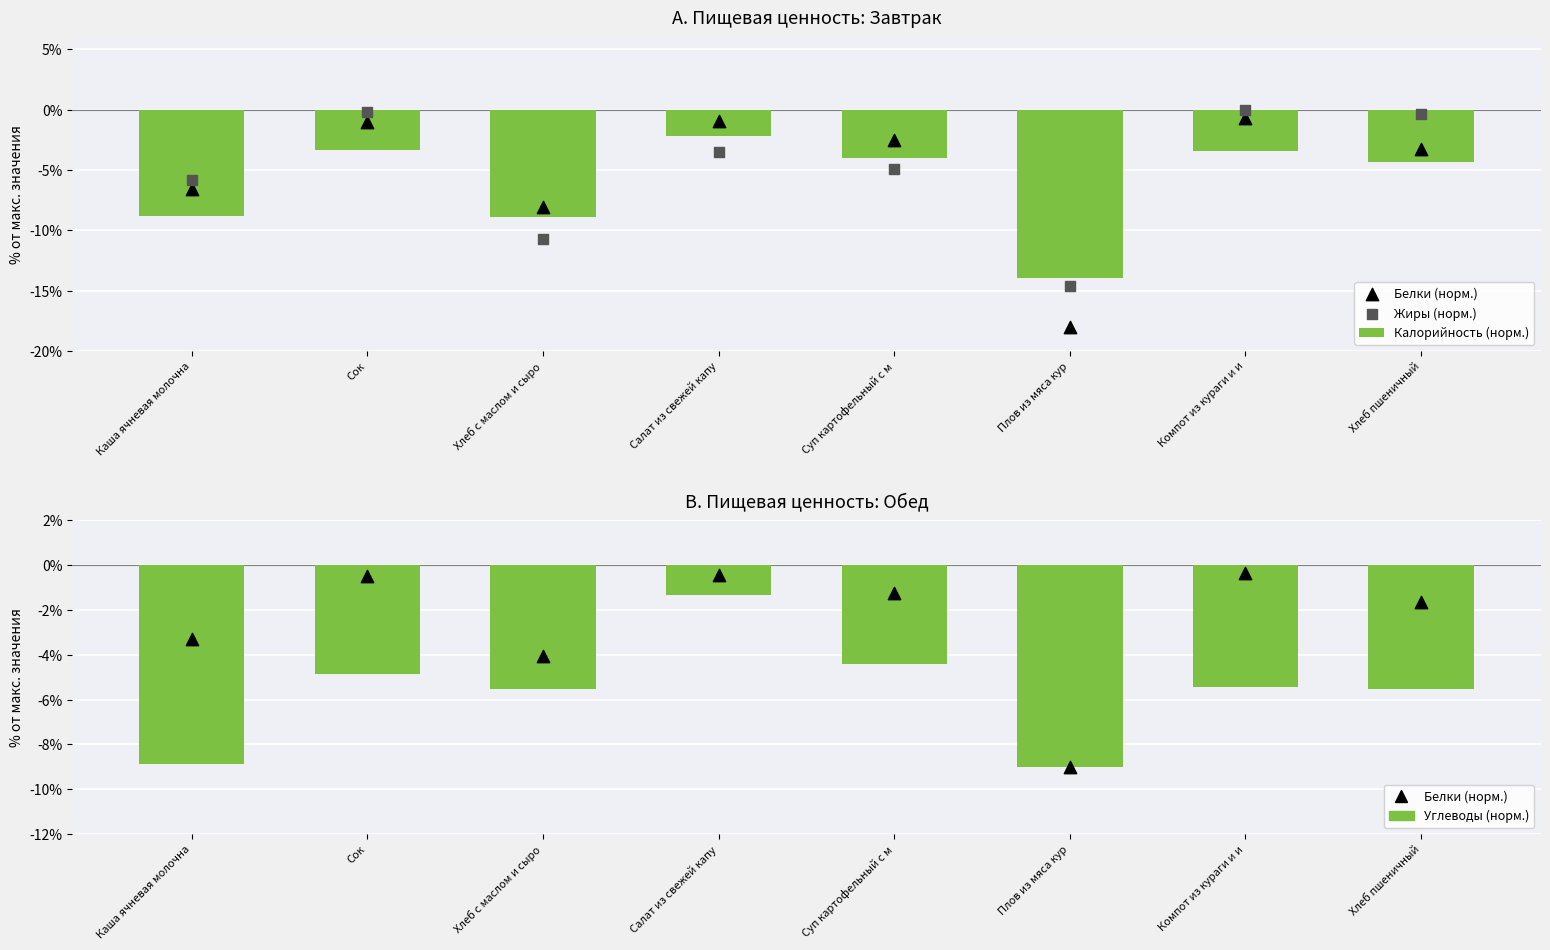

What is the total value across all series at Хлеб пшеничный?

-11.8